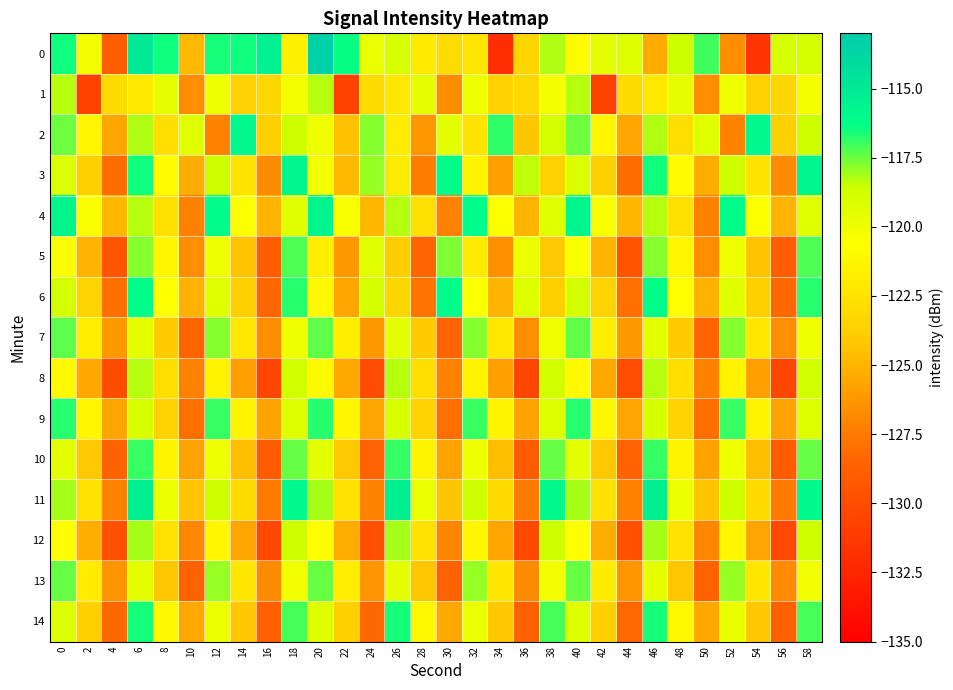

What is the greatest value displayed?

-113.4